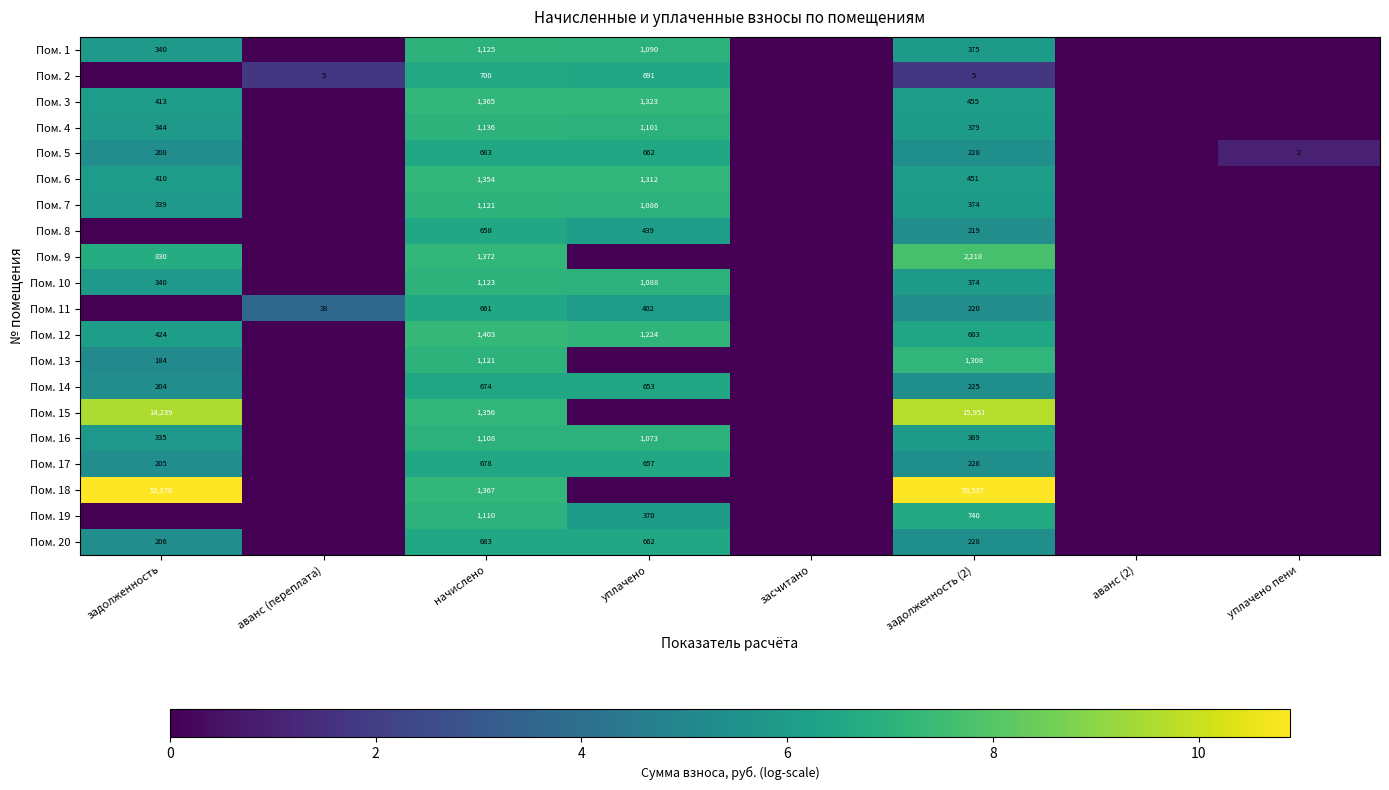

What is the difference between the Пом. 5 values at начислено and задолженность (2)?

455